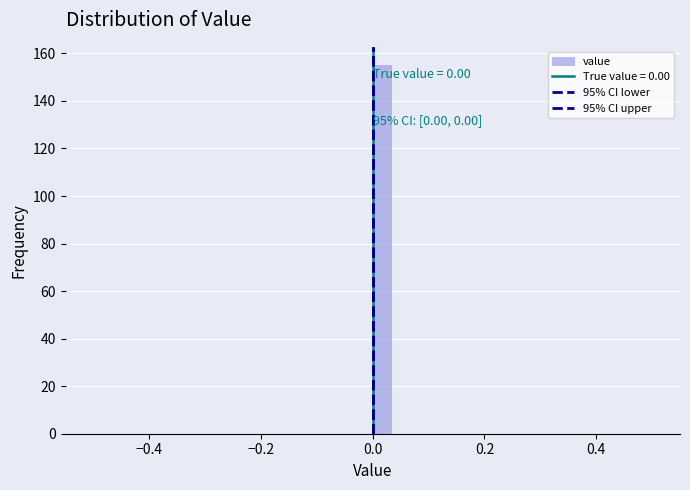

Around what value on the x-axis is the tallest bar? Give the approximate position of its centre, as read against the axis.

0.02